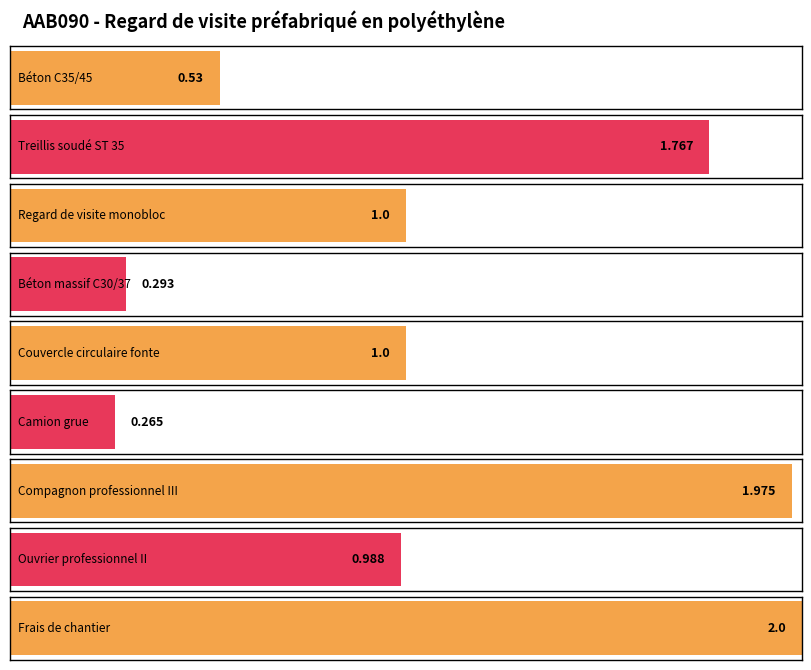

How many distinct data groups are displayed?

1